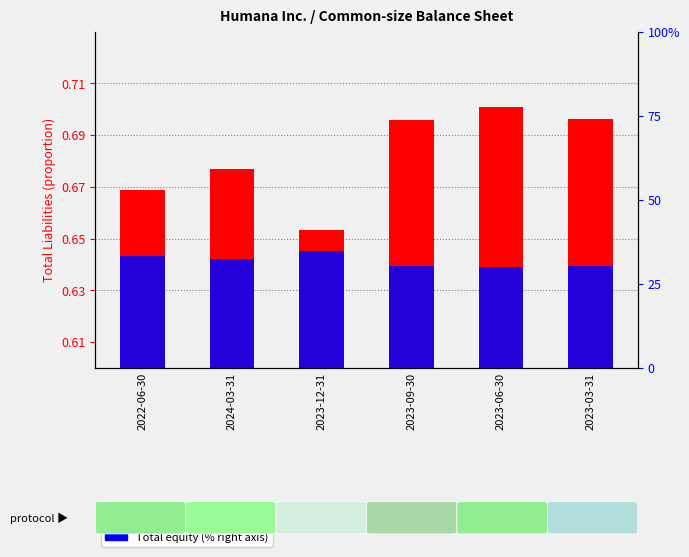

The Total equity series shows 30.4 at 2023-03-31. True or false?

True